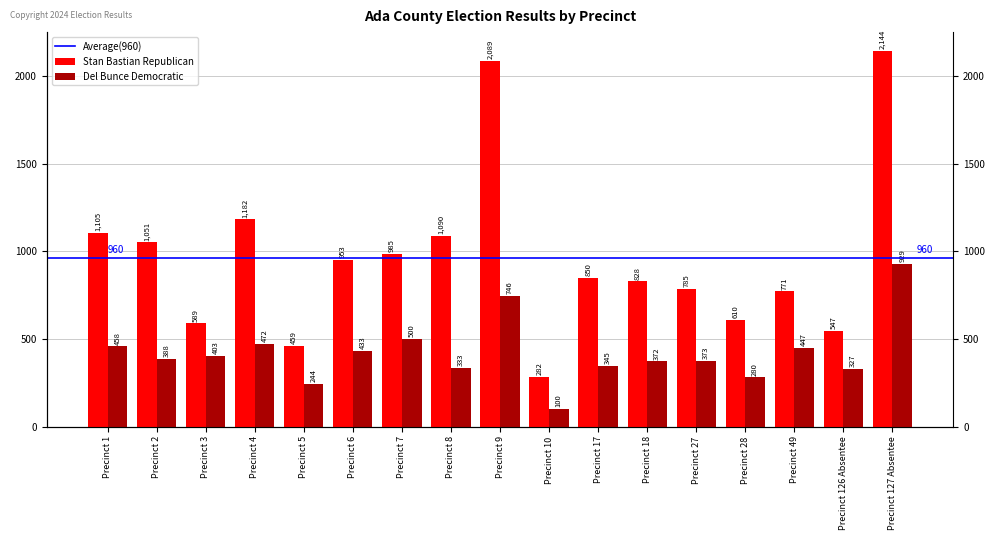

Reading left to right, transcribe all the data shown in this chart.

Stan Bastian Republican: Precinct 1=1105	Precinct 2=1051	Precinct 3=589	Precinct 4=1182	Precinct 5=459	Precinct 6=953	Precinct 7=985	Precinct 8=1090	Precinct 9=2089	Precinct 10=282	Precinct 17=850	Precinct 18=828	Precinct 27=785	Precinct 28=610	Precinct 49=771	Precinct 126 Absentee=547	Precinct 127 Absentee=2144
Del Bunce Democratic: Precinct 1=458	Precinct 2=388	Precinct 3=403	Precinct 4=472	Precinct 5=244	Precinct 6=433	Precinct 7=500	Precinct 8=333	Precinct 9=746	Precinct 10=100	Precinct 17=345	Precinct 18=372	Precinct 27=373	Precinct 28=280	Precinct 49=447	Precinct 126 Absentee=327	Precinct 127 Absentee=929